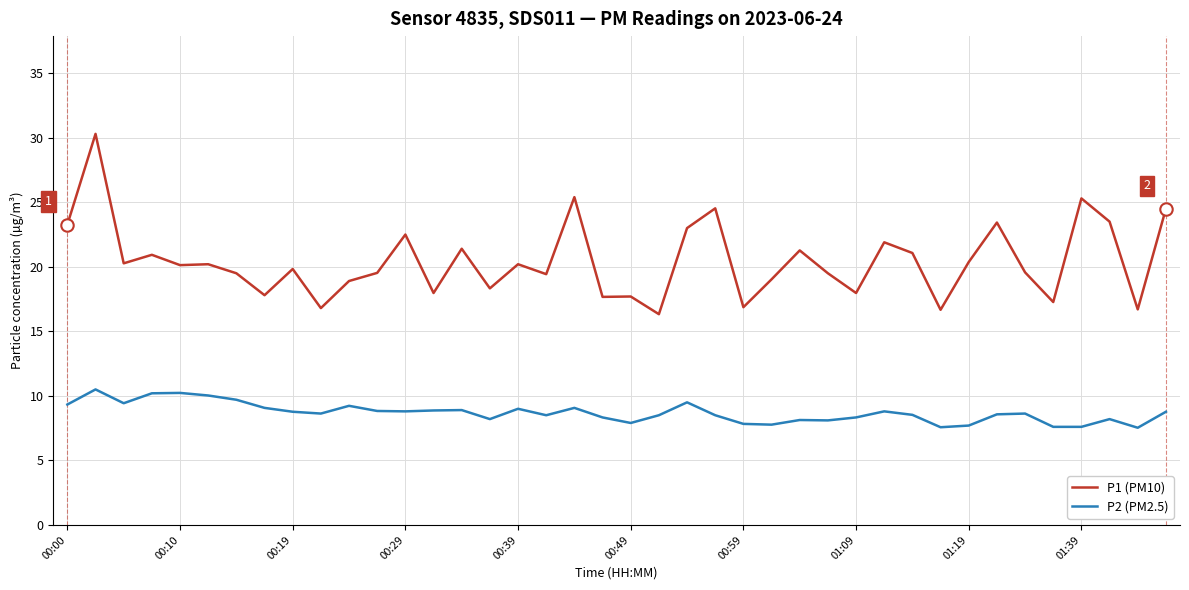

At how many categories does at least one series exceed 14?

40